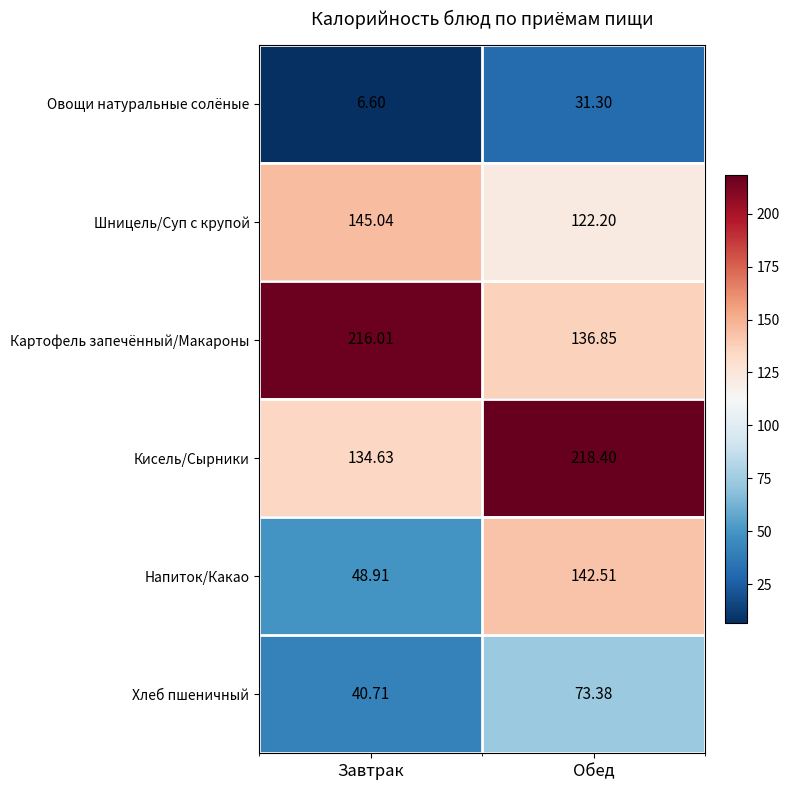

At Завтрак, list the series in order from smallest to largest.

Овощи натуральные солёные, Хлеб пшеничный, Напиток/Какао, Кисель/Сырники, Шницель/Суп с крупой, Картофель запечённый/Макароны